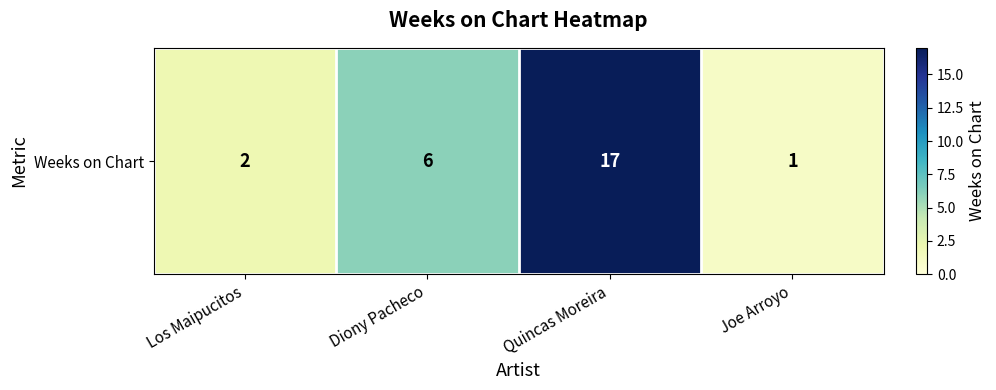

How many series are shown in this chart?

1